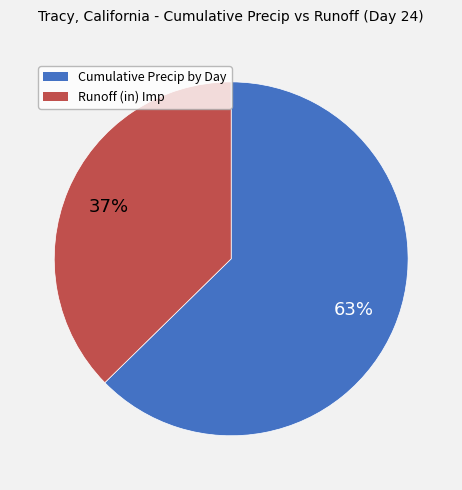

To the nearest percent, what portion does Cumulative Precip by Day represent?

63%